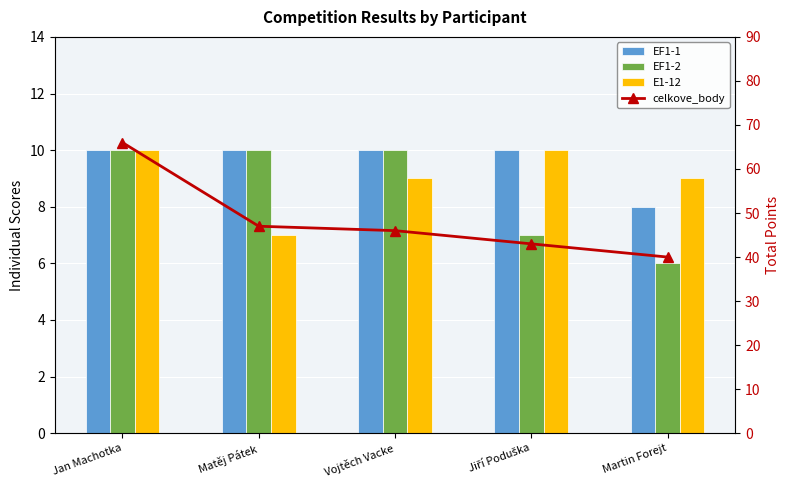

How many distinct data groups are displayed?

4